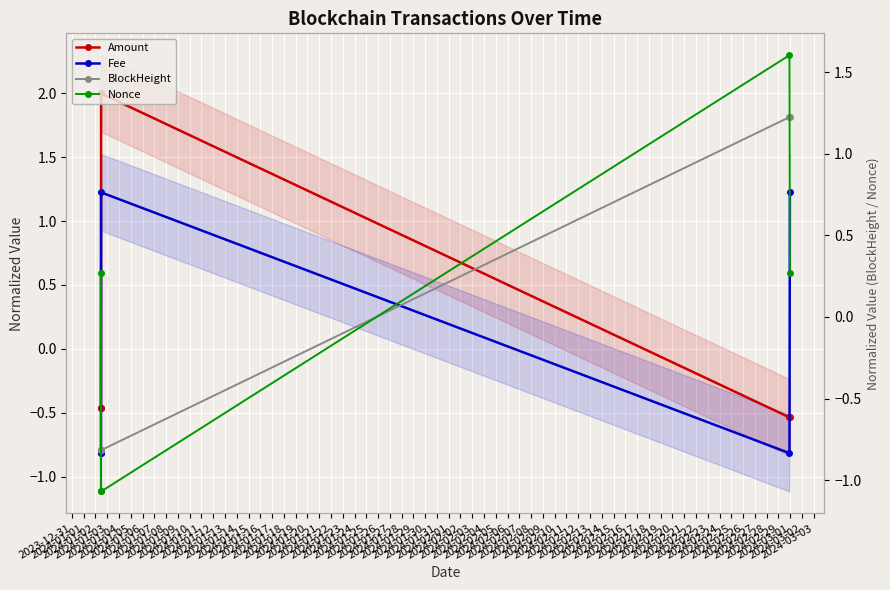

At which category is the sum across all series the highest?

2024-01-04